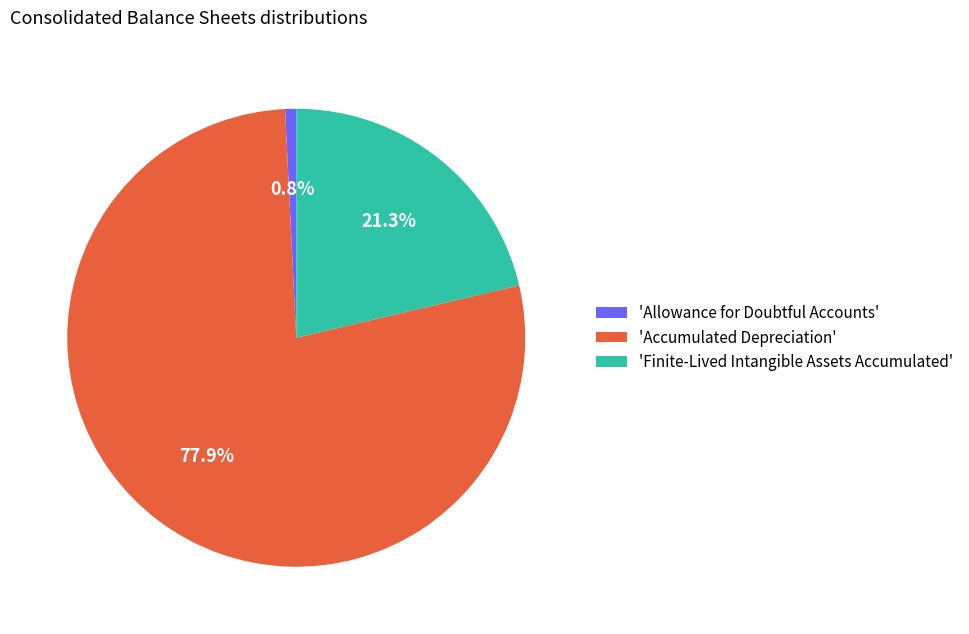

How much of the chart is everything except 'Allowance for Doubtful Accounts'?

99.2%